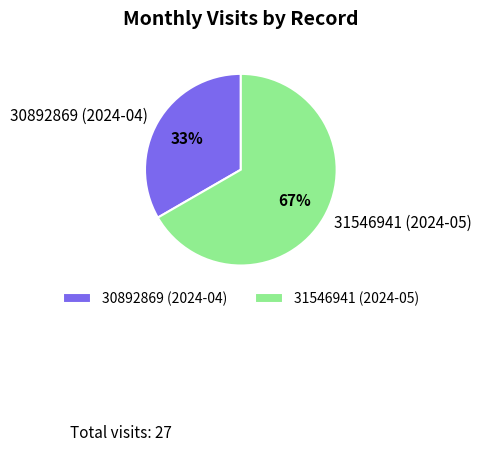

To the nearest percent, what portion does 31546941 (2024-05) represent?

67%